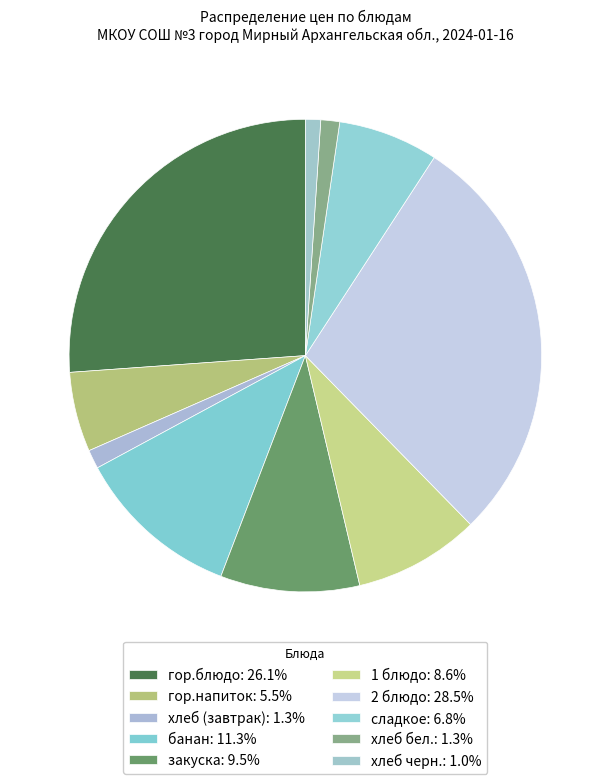

Combined, what portion of the pie is гор.напиток and банан?

16.8%